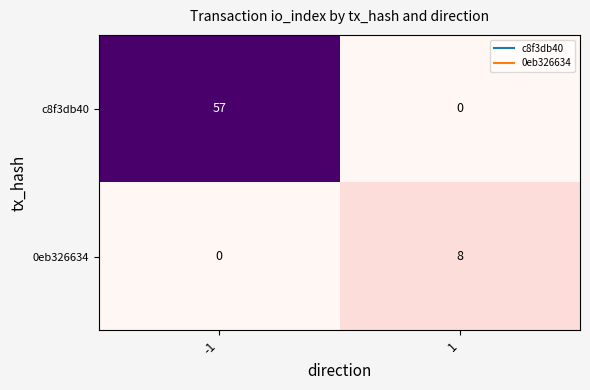

How many data points in c8f3db40 are less than 57?

1